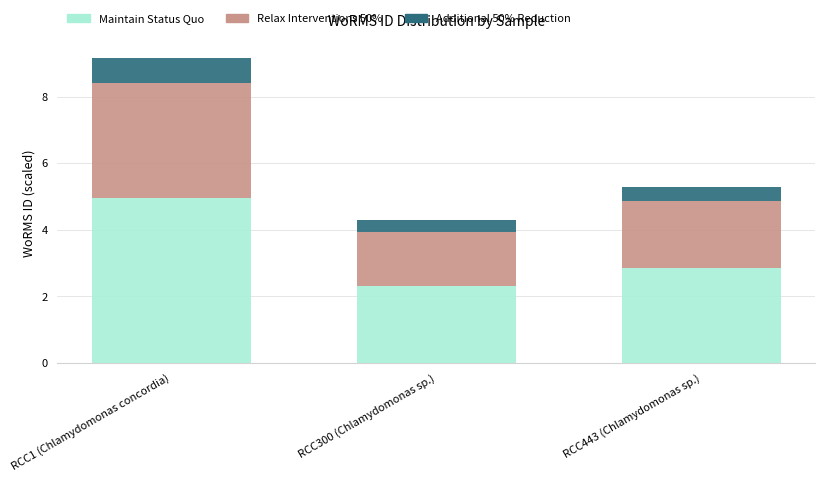

What is the sum of the Maintain Status Quo values at RCC300 (Chlamydomonas sp.) and RCC443 (Chlamydomonas sp.)?

5.2